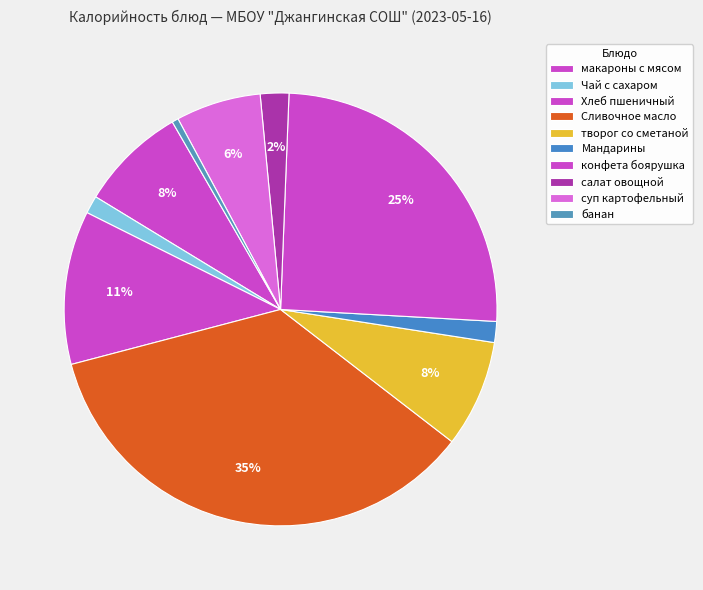

Count the number of slices in the pie.

10